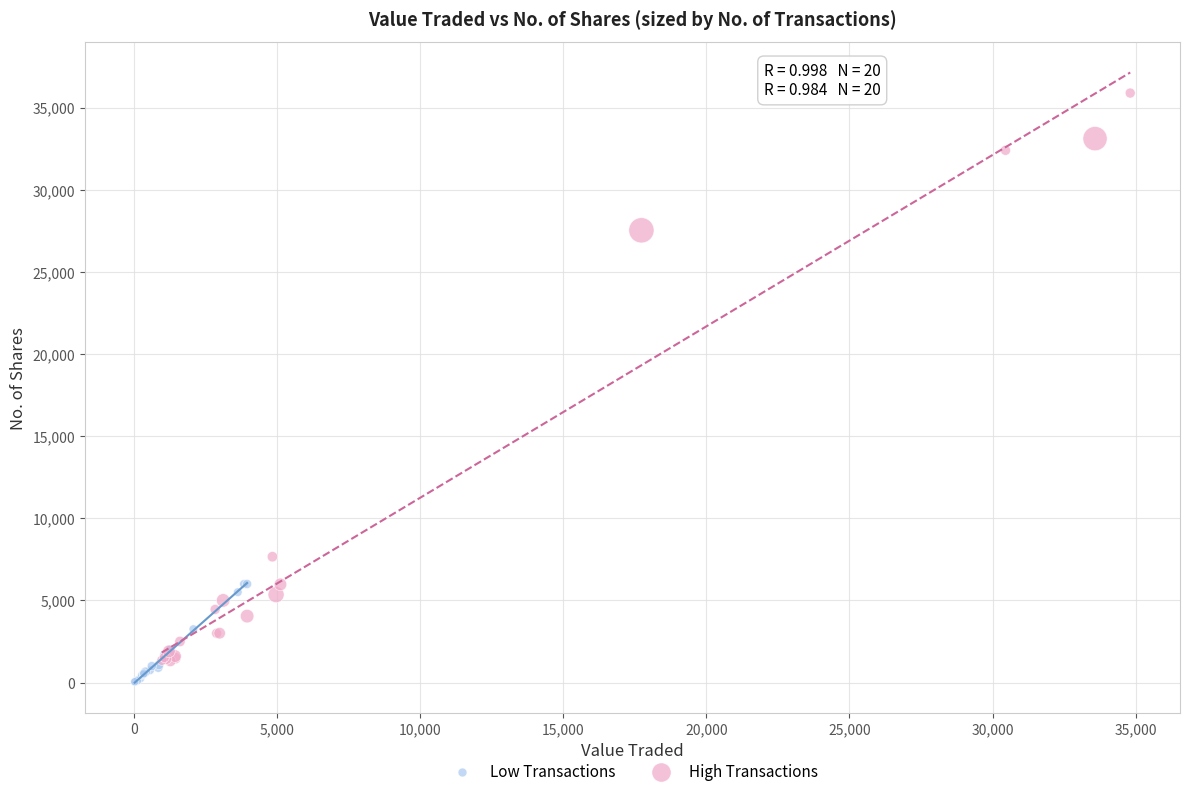

Which series contains the highest Y value?

High Transactions